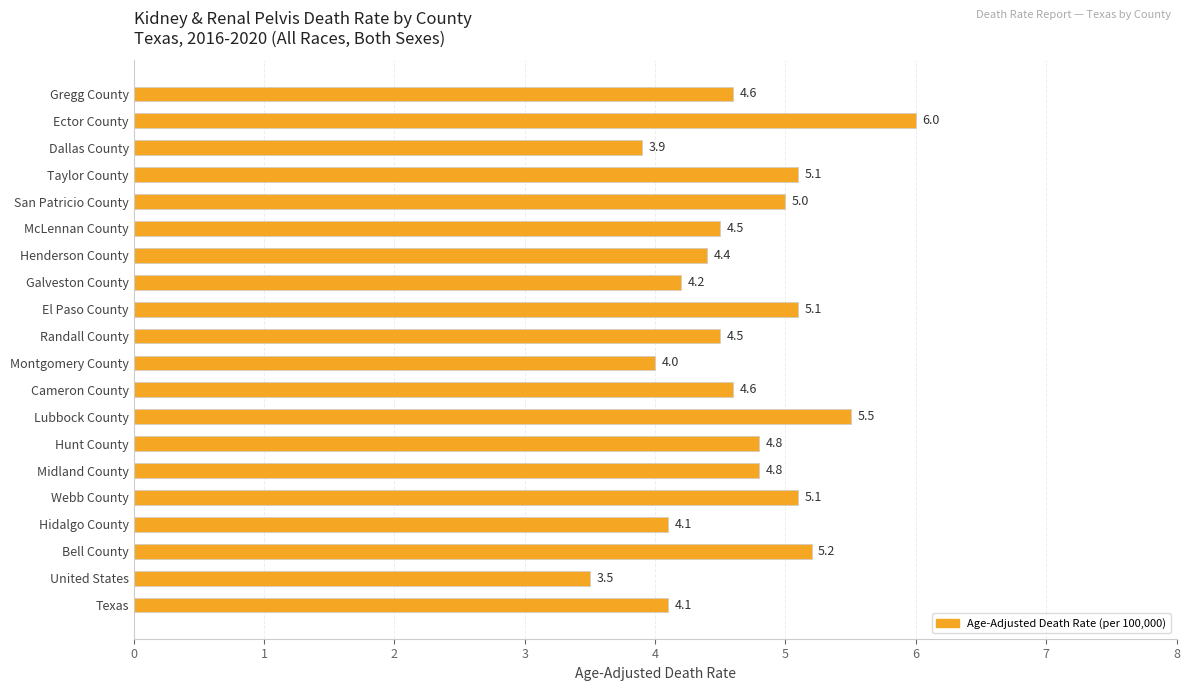

What is the change in value from Henderson County to Gregg County?

+0.2